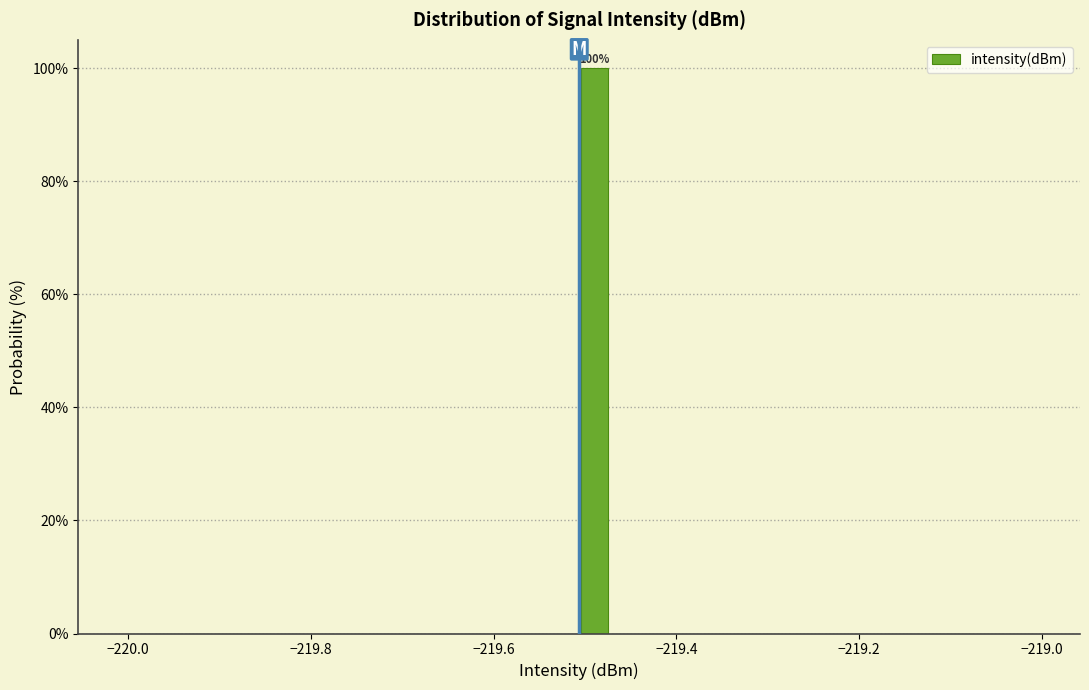

Around what value on the x-axis is the tallest bar? Give the approximate position of its centre, as read against the axis.

-219.48